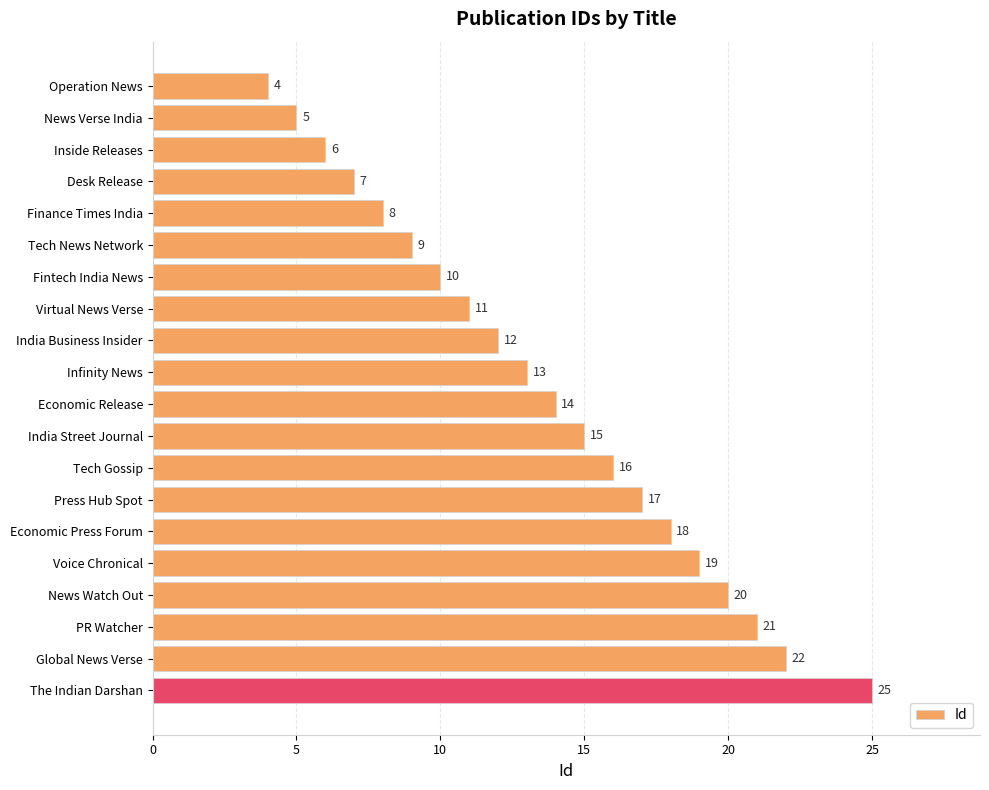

Where is the data nearest to the value 14?

Economic Release